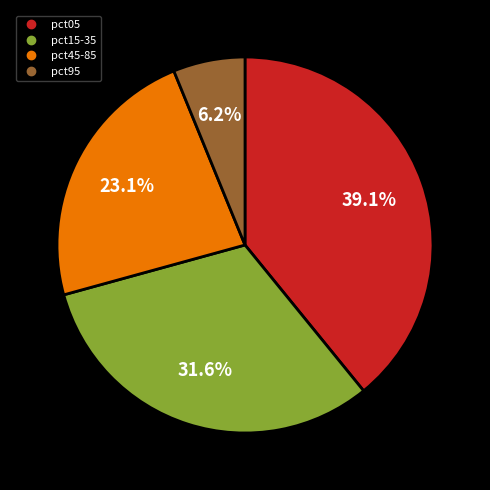

Is there any slice that represents more than half of the pie?

No